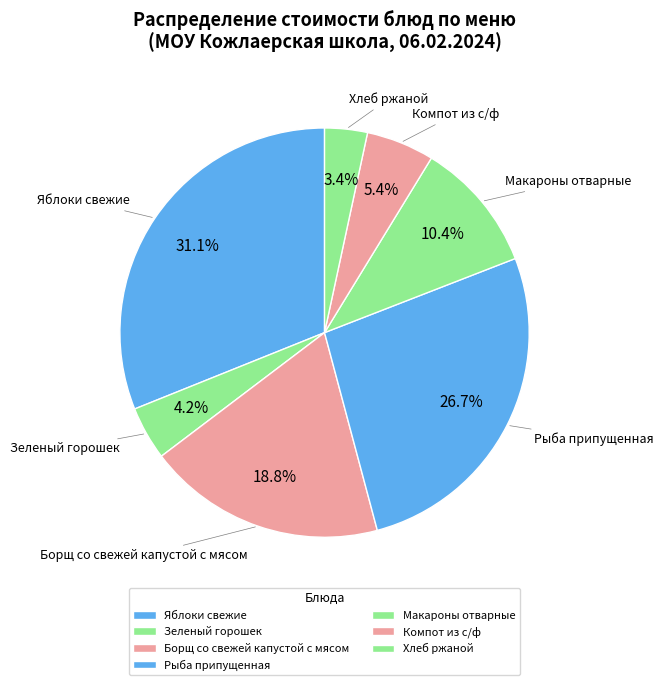

How many segments does this pie chart have?

7